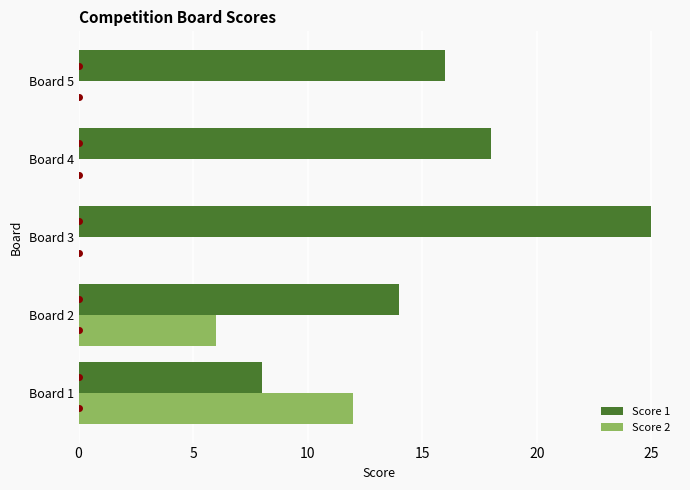

At which category does the chart reach its peak across all series?

Board 3